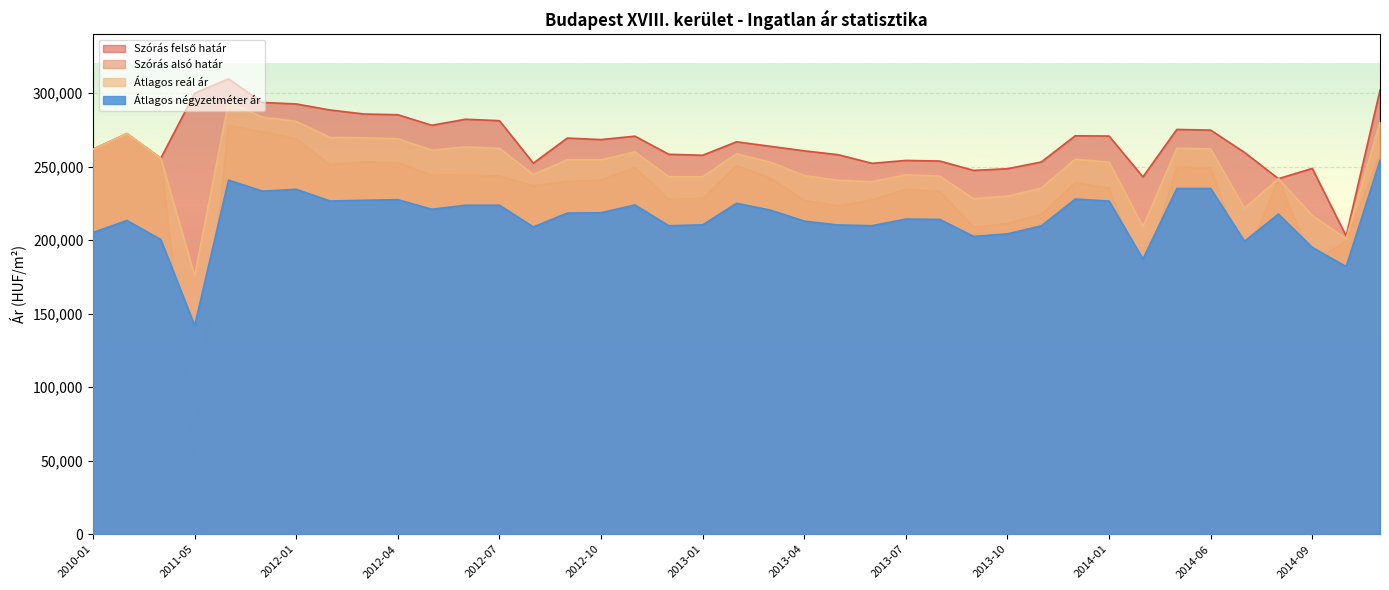

What is the smallest value displayed?

51604